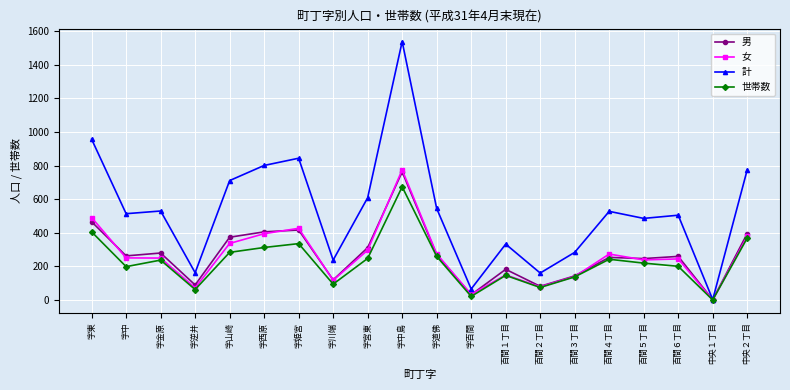

What is the minimum value shown in the chart?

1